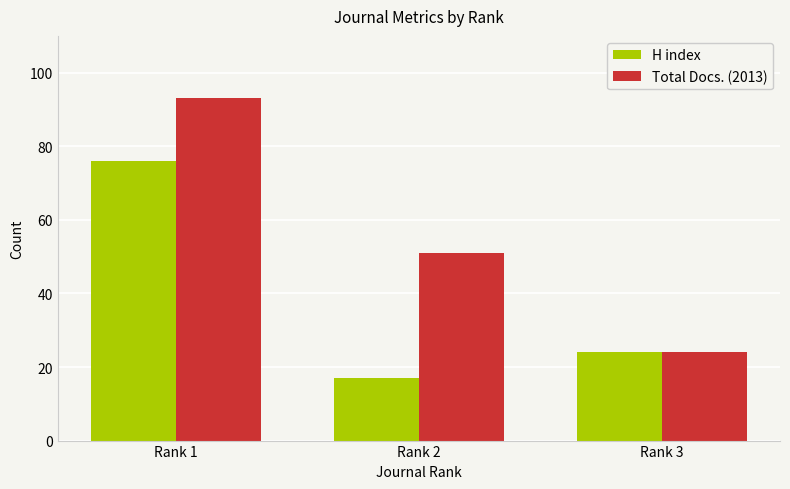

Reading left to right, list all the values displayed in this chart.

H index: Rank 1=76	Rank 2=17	Rank 3=24
Total Docs. (2013): Rank 1=93	Rank 2=51	Rank 3=24